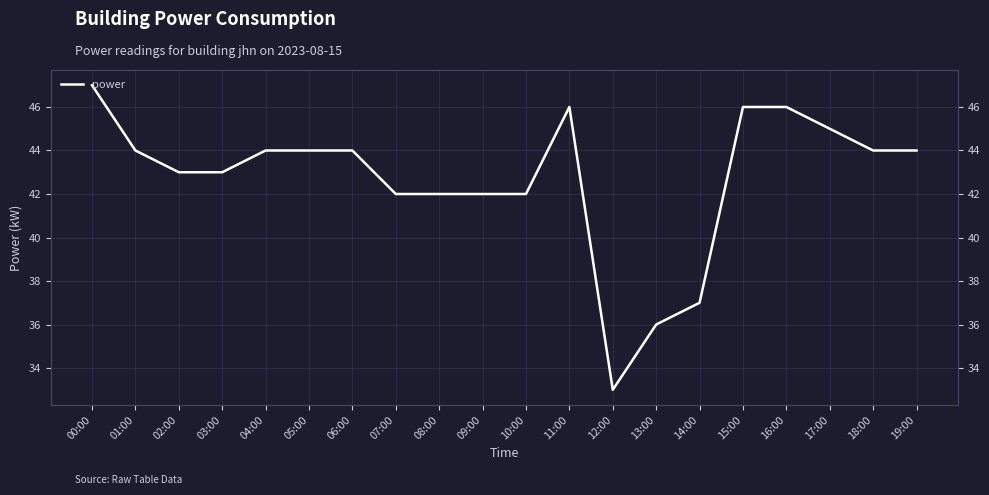

What is the sum of all values?

854